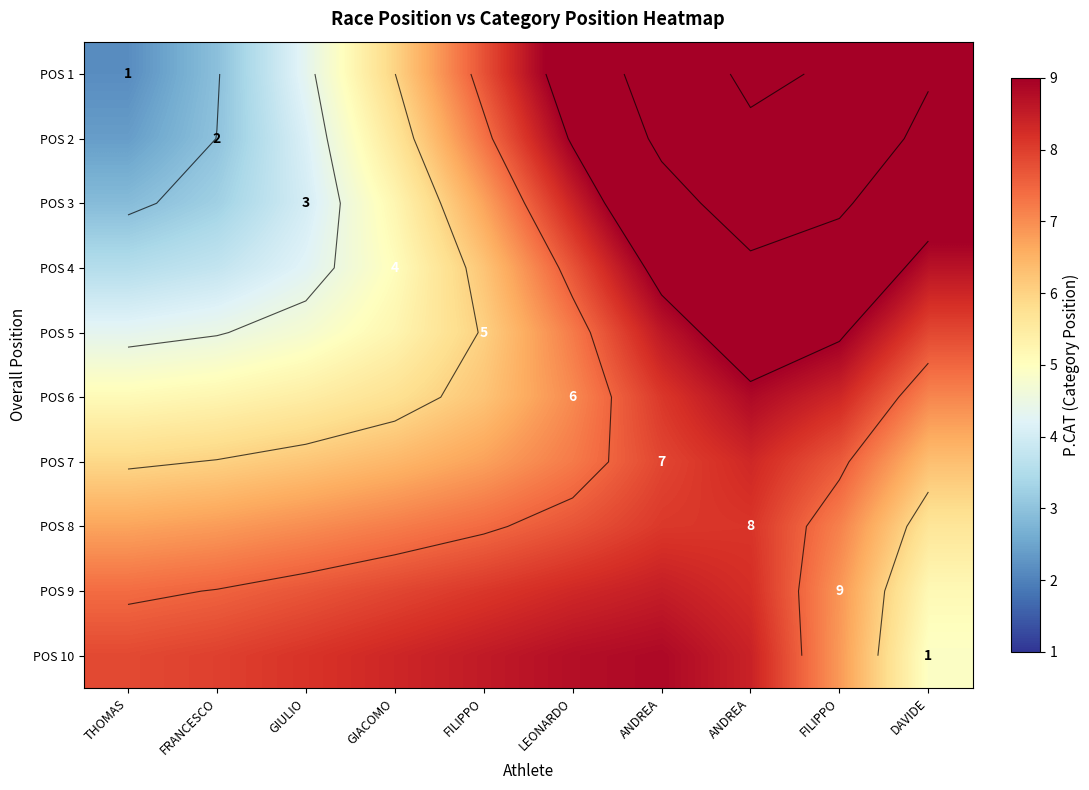

Between GIACOMO and ANDREA, which is larger?

ANDREA